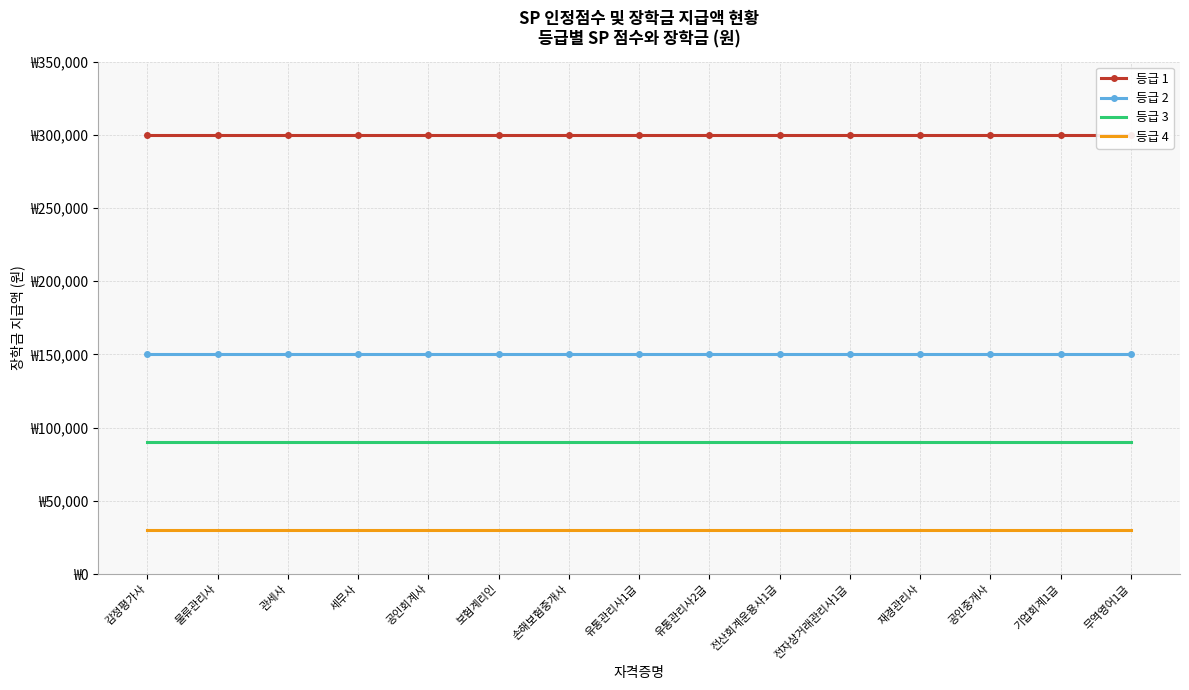

Between 감정평가사 and 유통관리사1급, which series saw the biggest shift?

등급 1